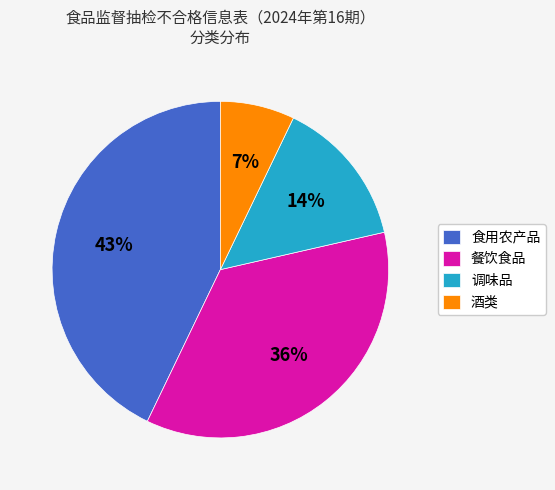

To the nearest percent, what is the average slice percentage?

25%